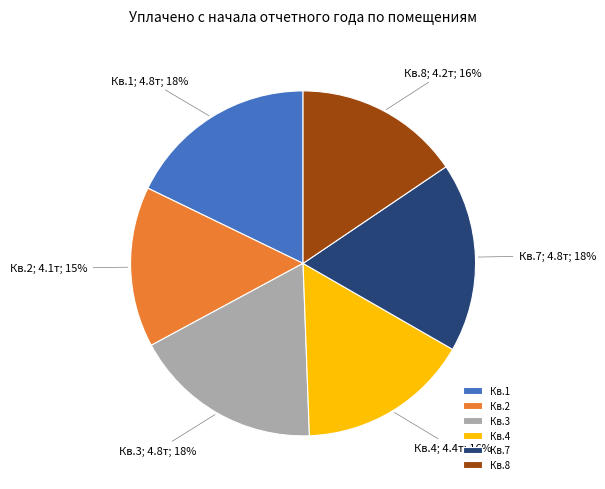

To the nearest percent, what is the average slice percentage?

17%